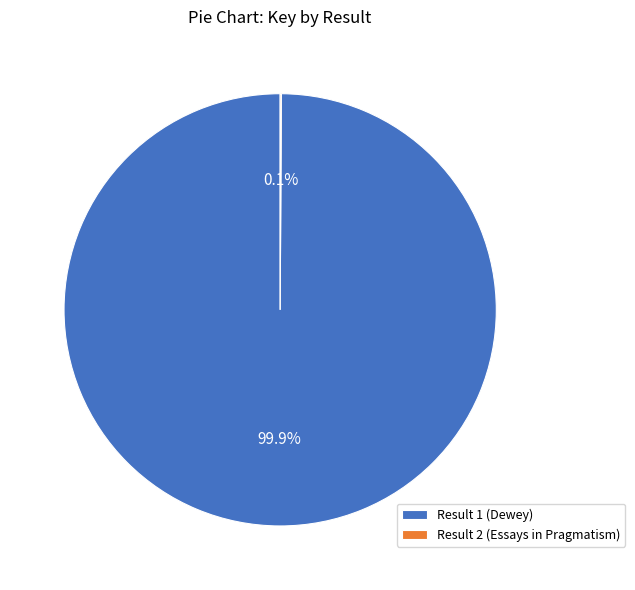

Which category has the biggest portion of the pie?

Result 1 (Dewey)